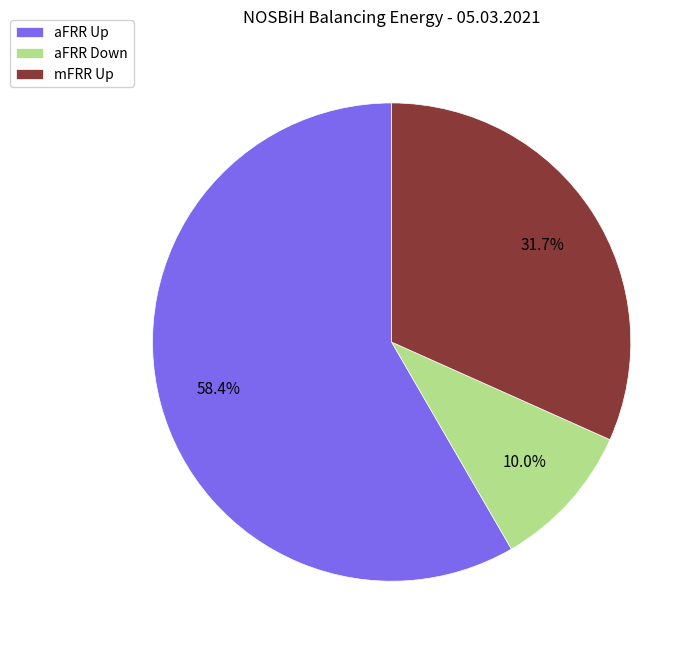

Do aFRR Up and aFRR Down together represent more than half of the pie?

Yes